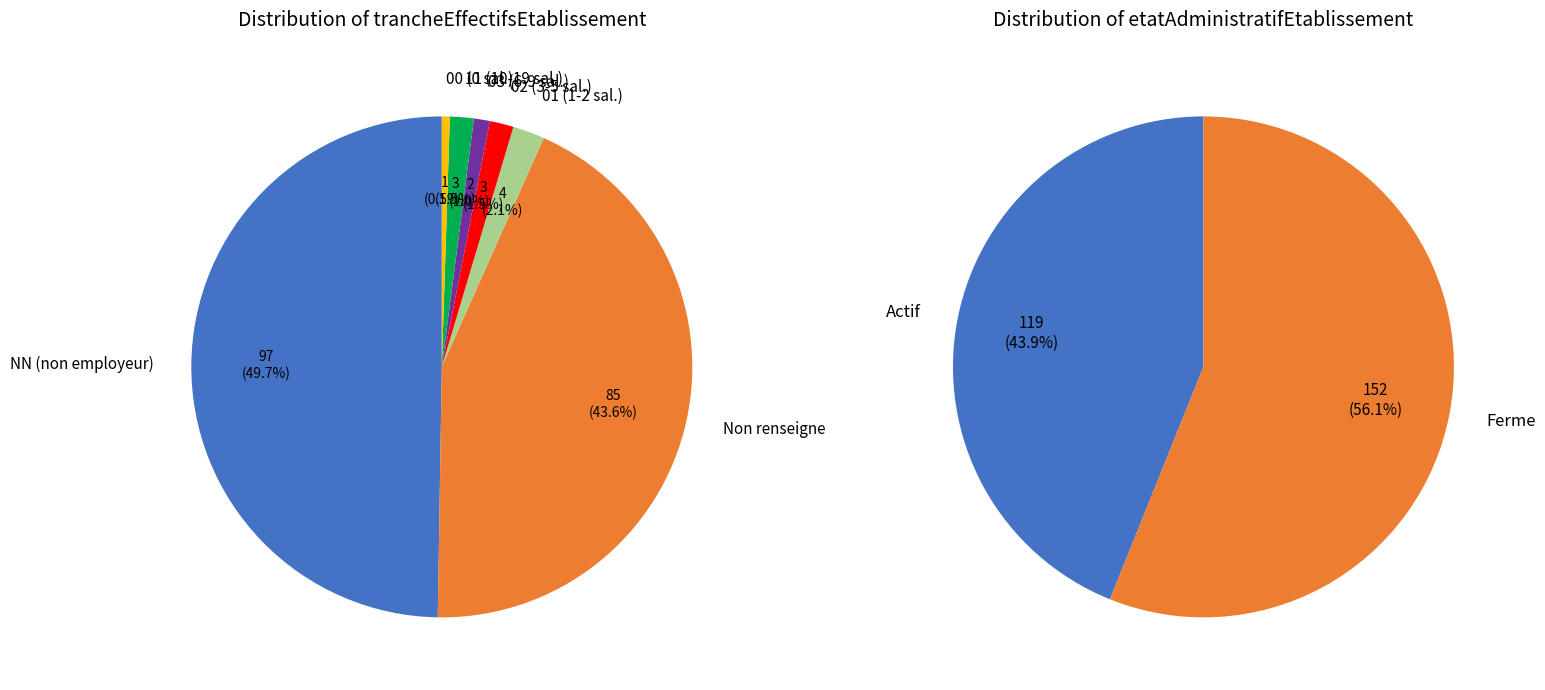

Count the number of slices in the pie.

7